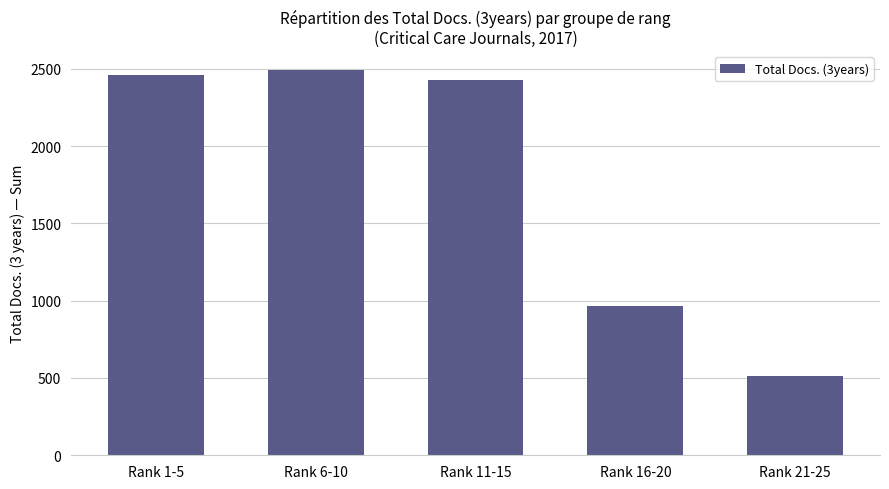

The value at Rank 1-5 is 4204. True or false?

False